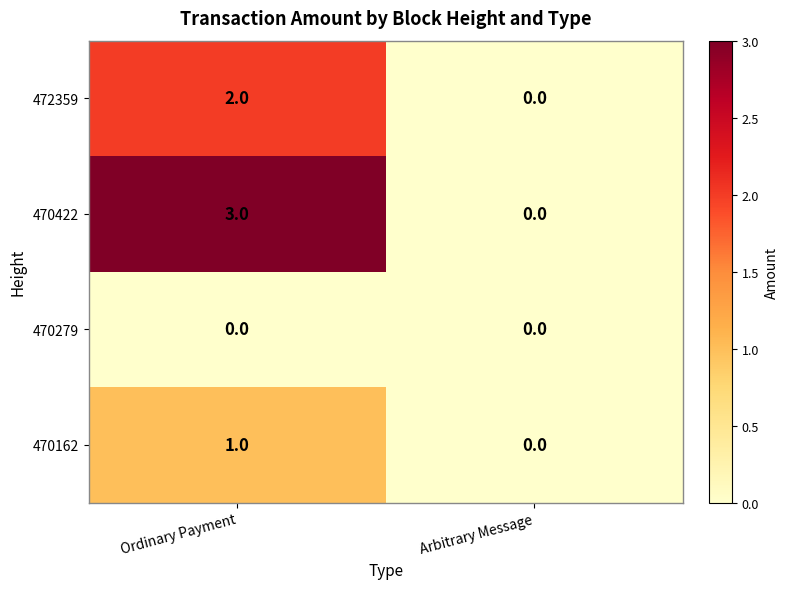

Where is 470422 nearest to the value 1?

Arbitrary Message